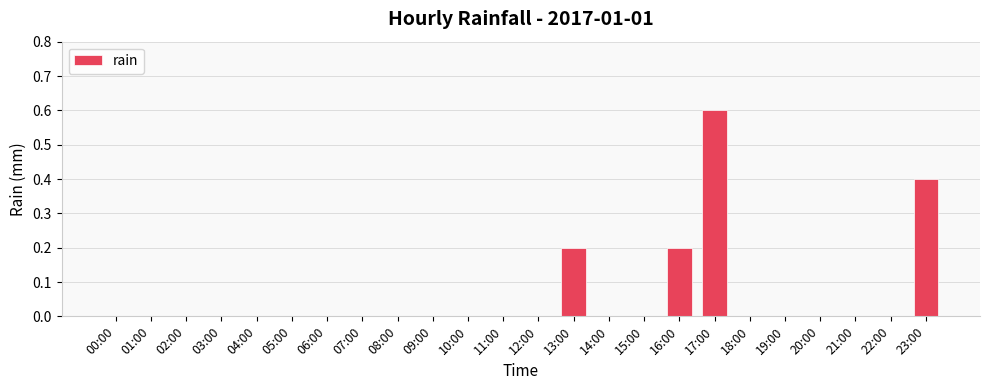

What is the sum of all values?

1.4